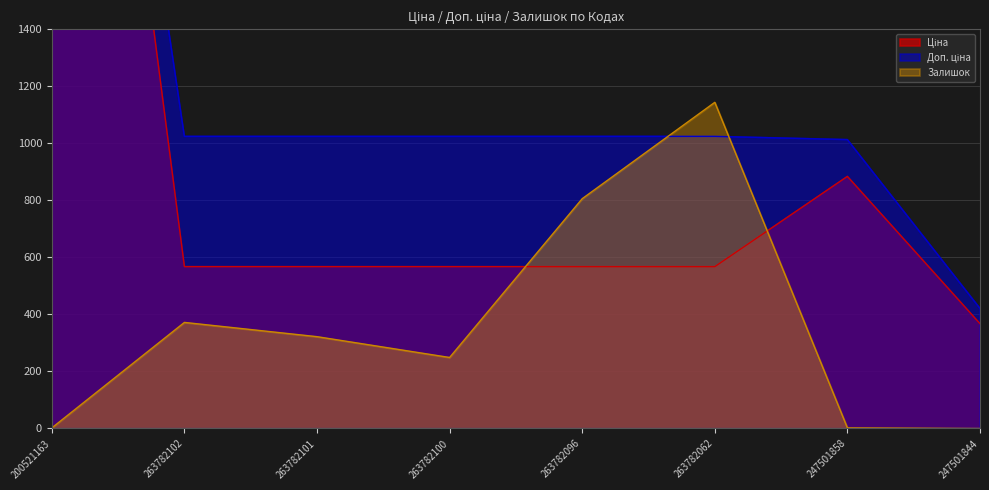

What is the difference between the Залишок values at 247501844 and 263782101?

322